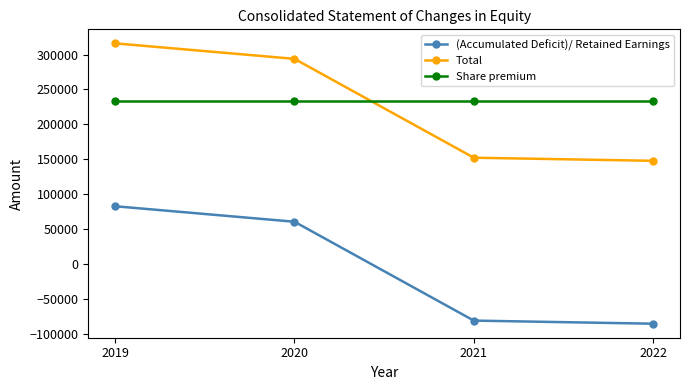

Between which two adjacent categories do Total and Share premium first intersect?

2020 and 2021